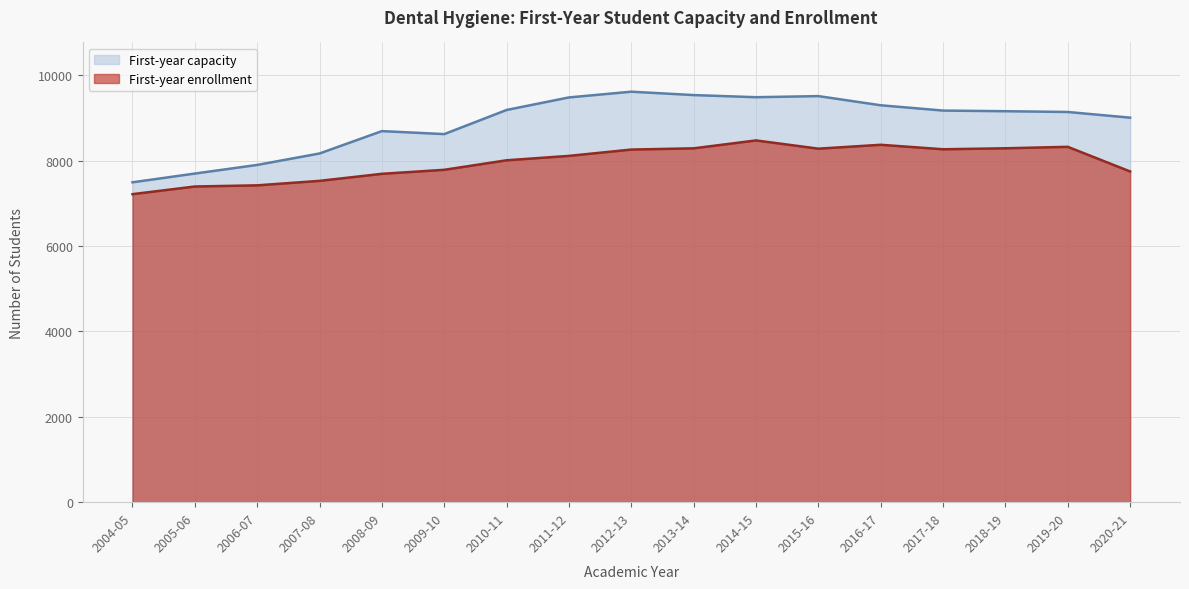

Where is the first local maximum for First-year enrollment?

2014-15